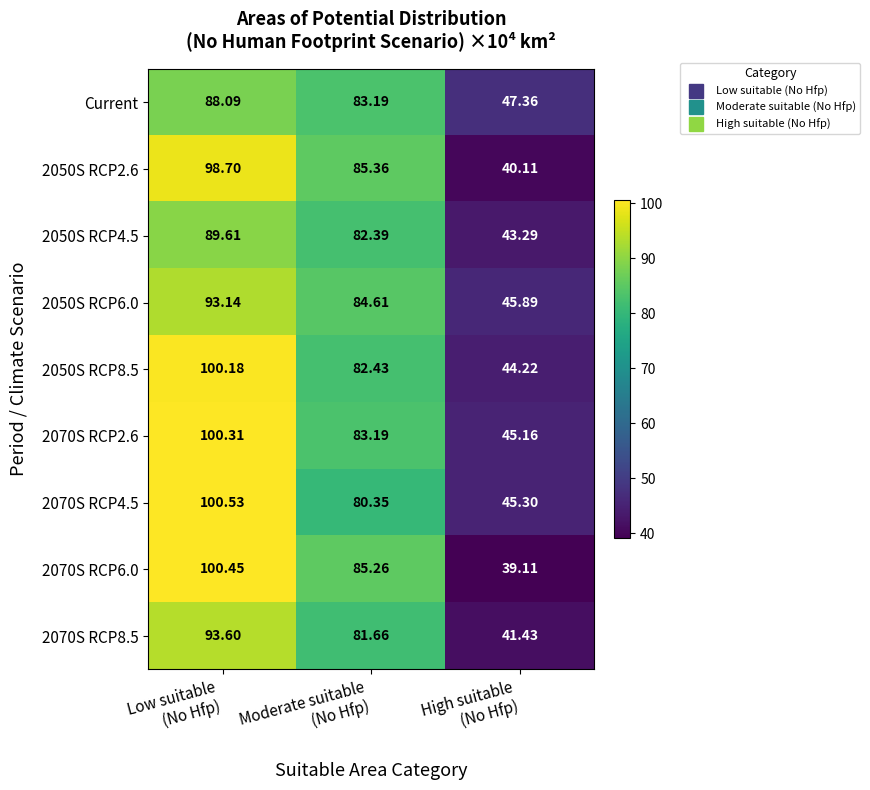

Which series has the widest spread of values?

2070S RCP6.0